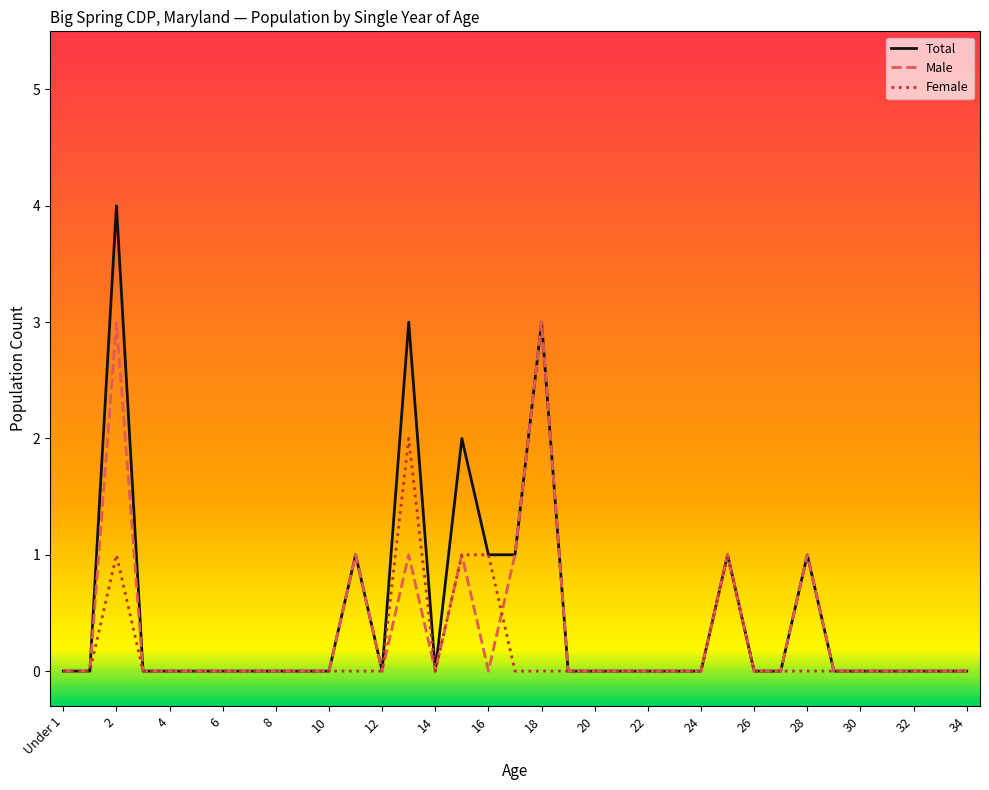

List the series in order of their peak value, lowest first.

Female, Male, Total